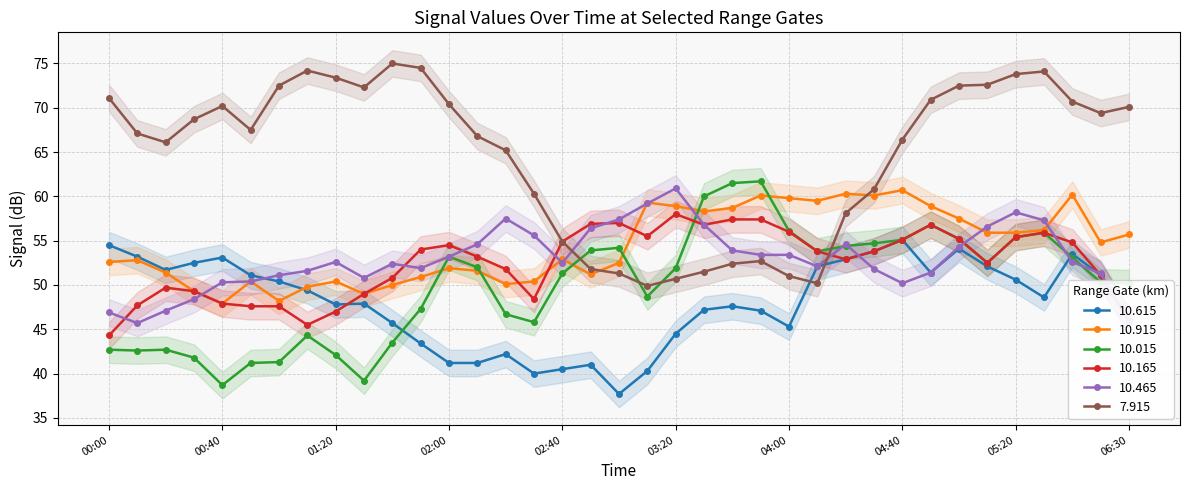

Is it true that 10.165 equals 15.9 at 2012/09/12 00:30?

False